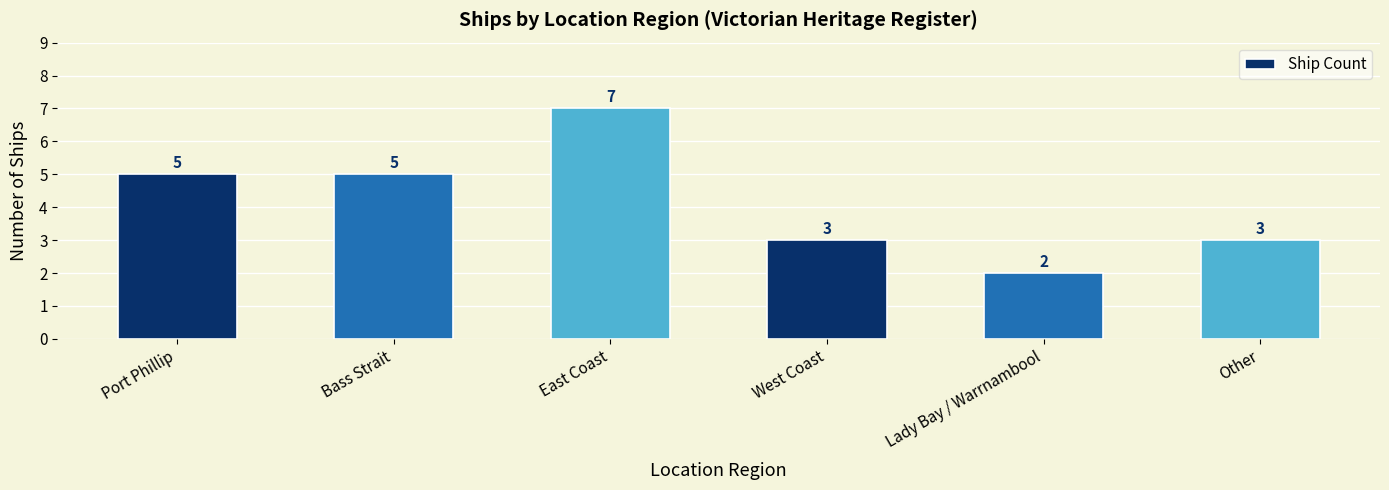

Reading left to right, transcribe all the data shown in this chart.

5	5	7	3	2	3